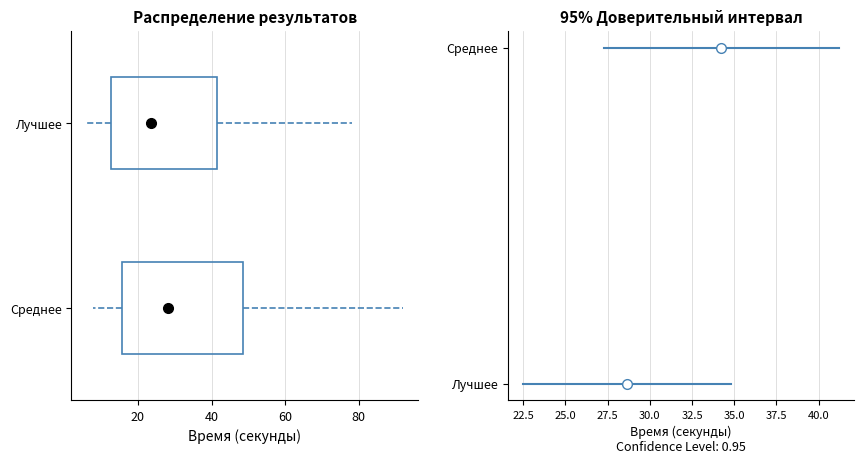

Which box has the furthest to the right median line?

Среднее